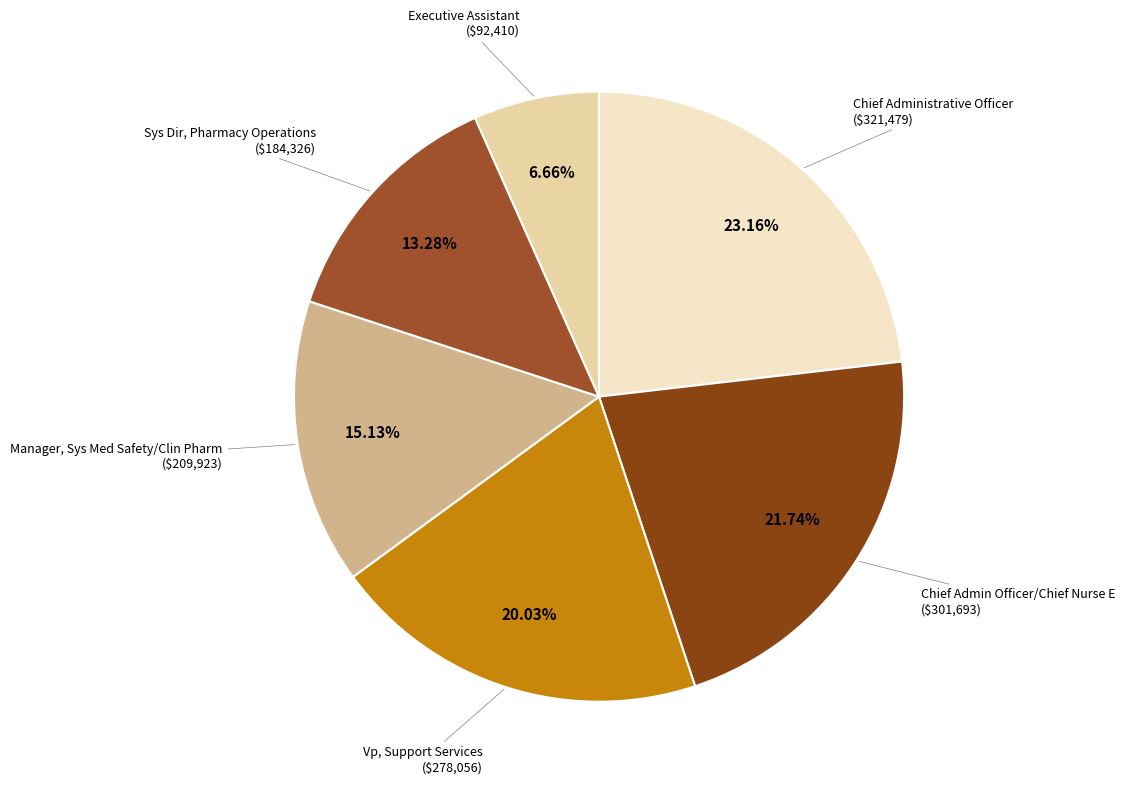

Count the number of slices in the pie.

6